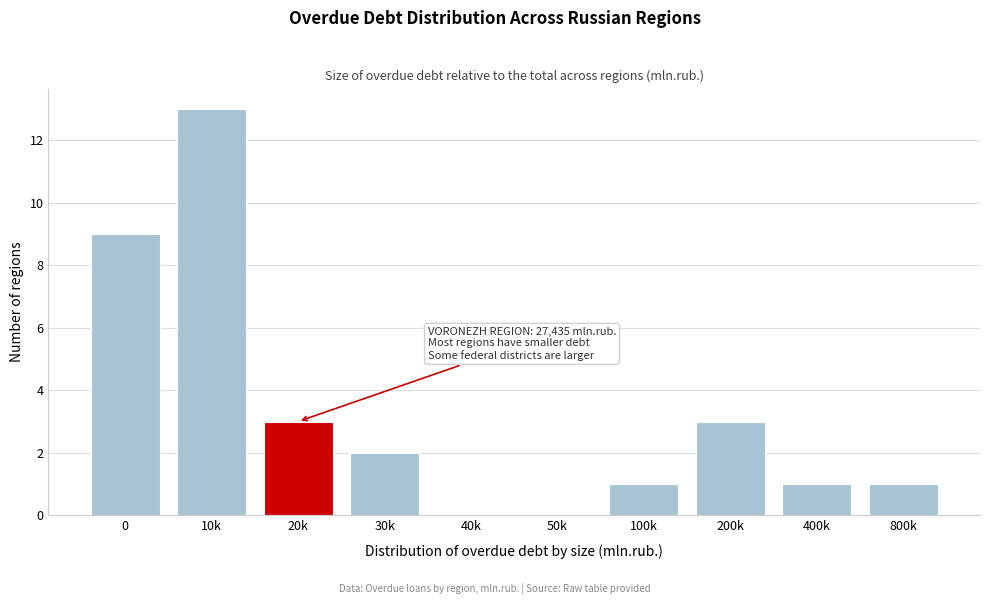

Reading right to left, extract all data points from this chart.

800k=1	400k=1	200k=3	100k=1	50k=0	40k=0	30k=2	20k=3	10k=13	0=9